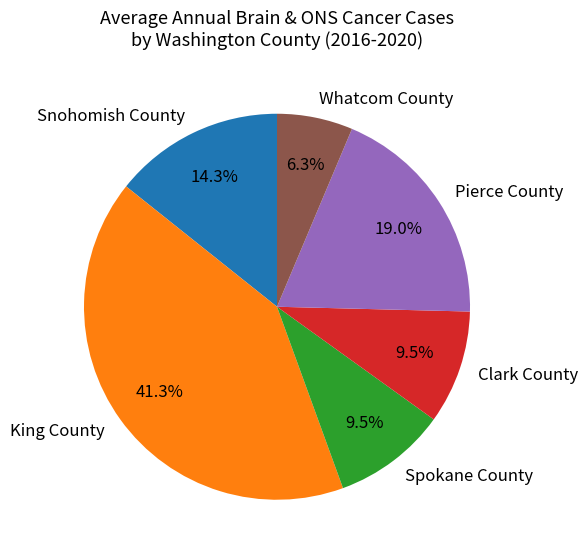

To the nearest percent, what is the combined percentage of Clark County and Pierce County?

29%